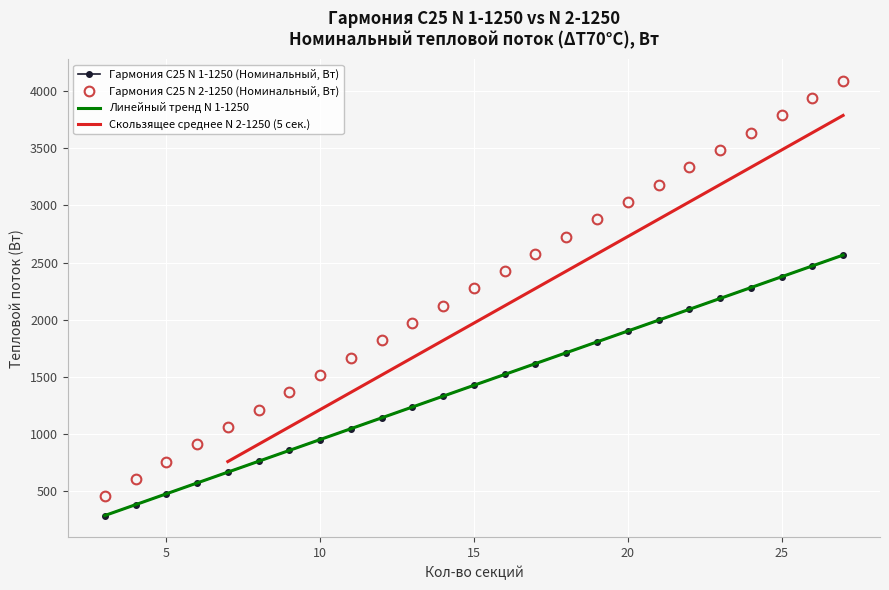

Is the value of Гармония С25 N 1-1250 (Номинальный, Вт) at 15 greater than the value of Гармония С25 N 2-1250 (Номинальный, Вт) at 9?

Yes